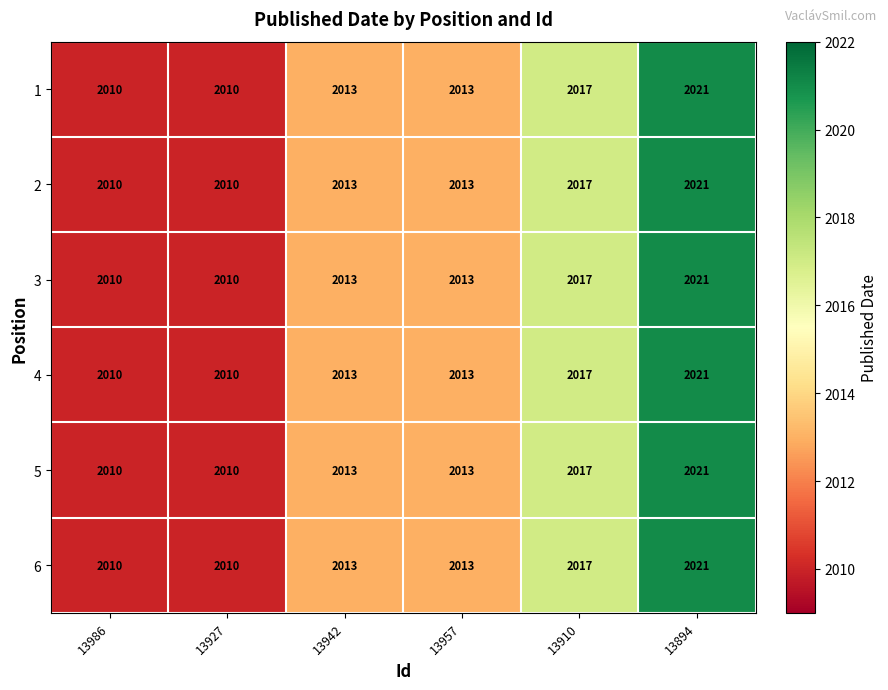

What is the sum of the 2 values at 13910 and 13894?

4038